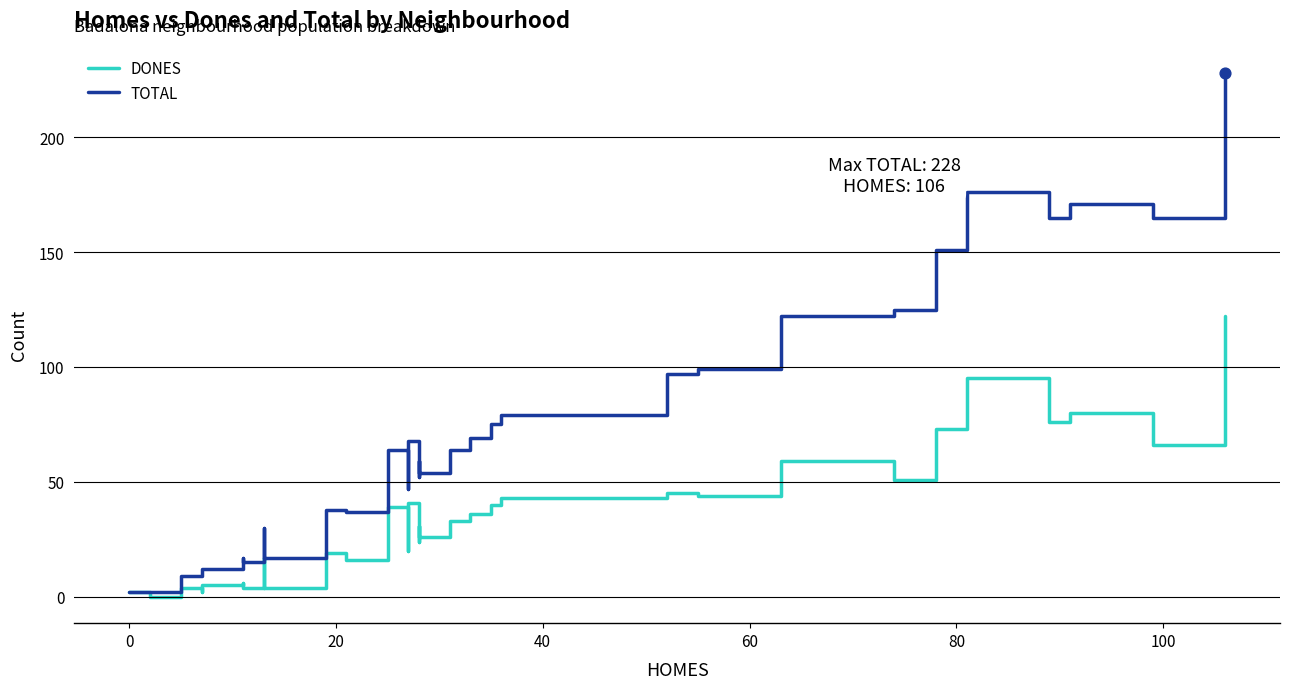

At how many categories does at least one series exceed 33?

22